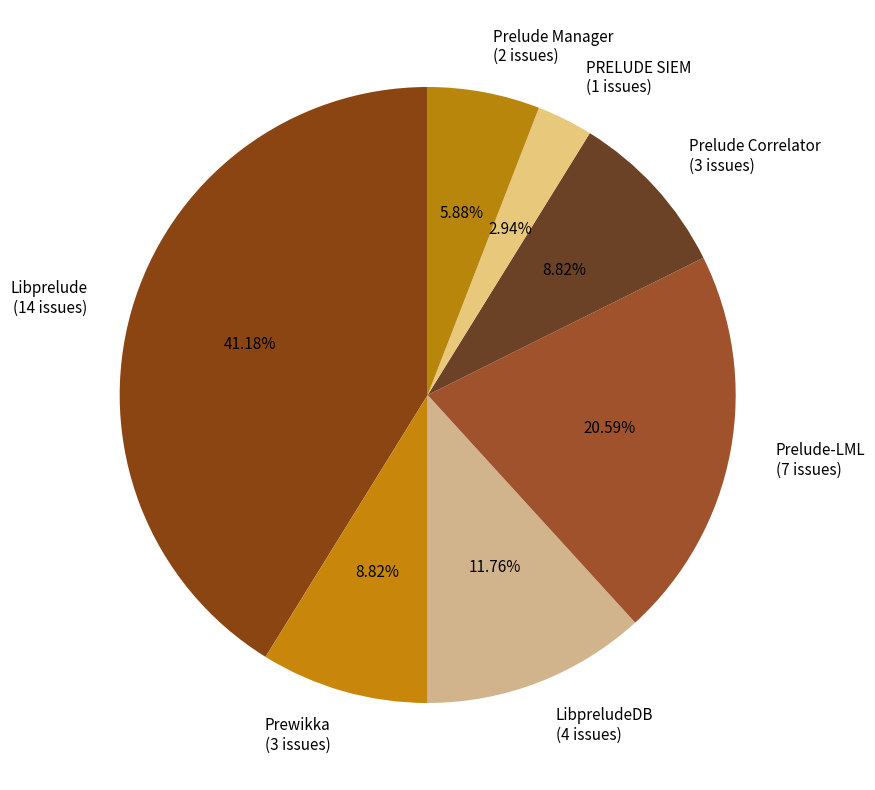

Which has a higher value, Libprelude (14 issues) or PRELUDE SIEM (1 issues)?

Libprelude (14 issues)